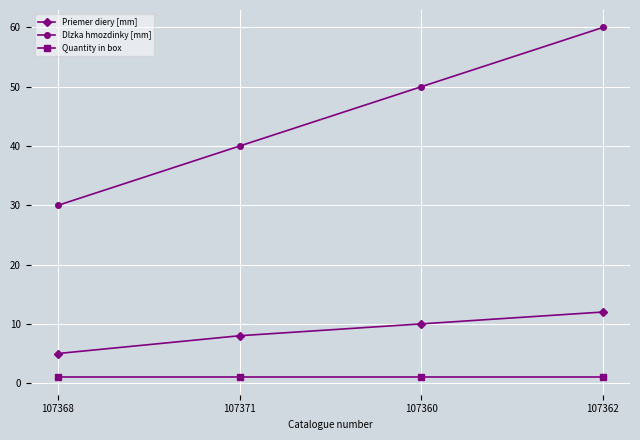

What is the sum of all Dlzka hmozdinky [mm] values?

180